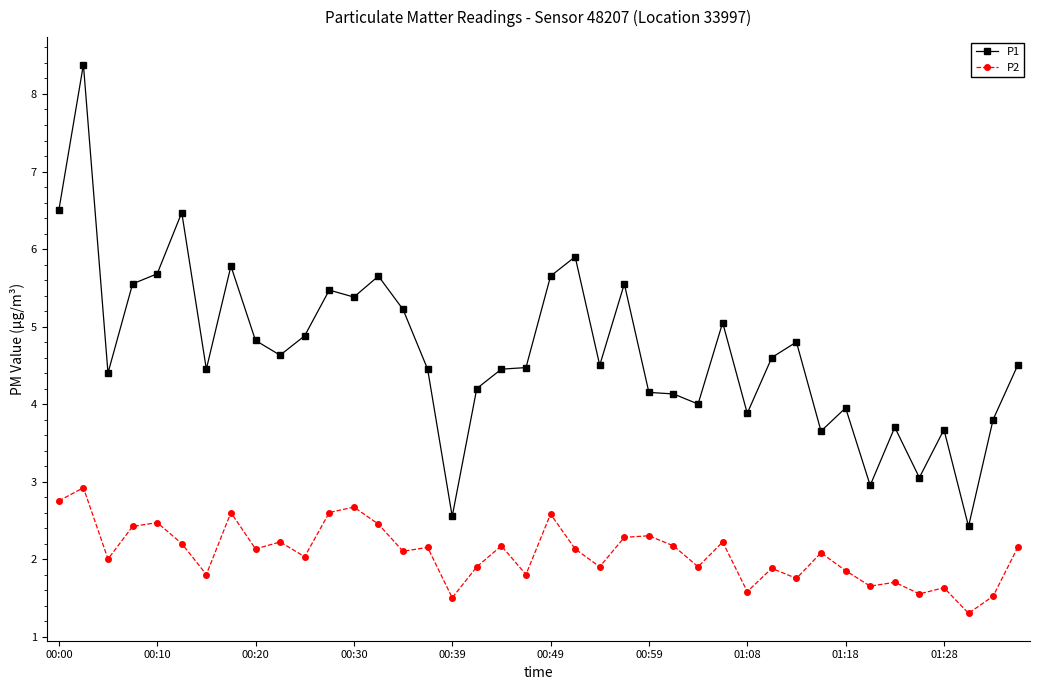

True or false: P2 and P1 intersect in this chart.

False